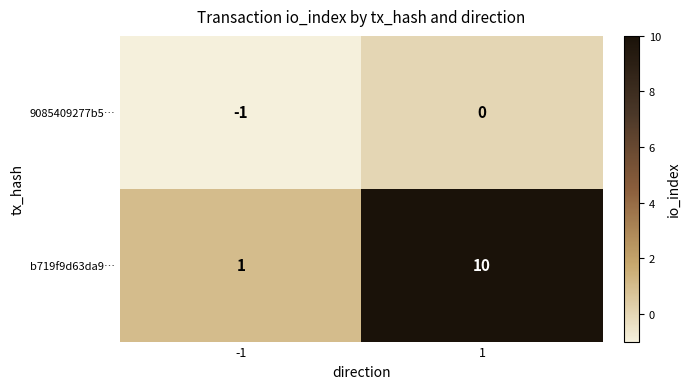

Count the number of data series in this chart.

2